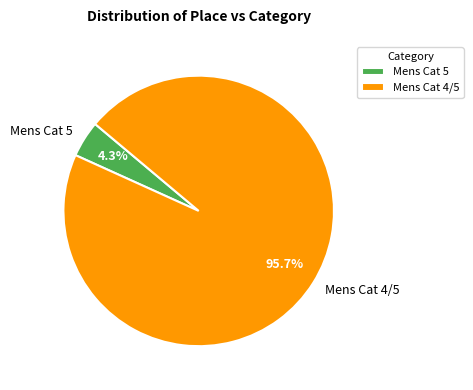

Is it true that Mens Cat 4/5 is 96% of the pie?

True